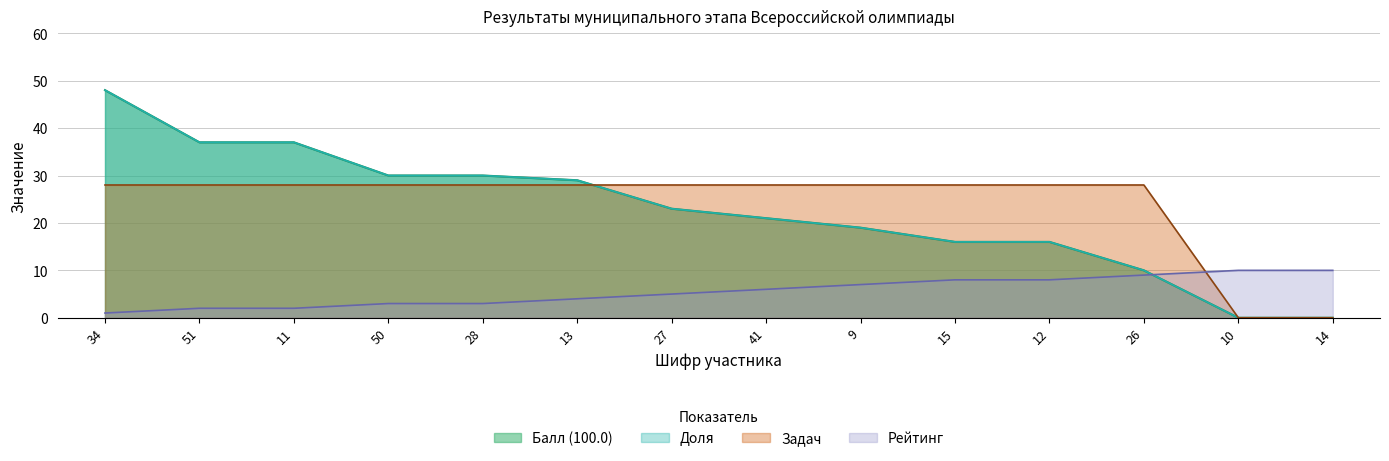

At which category is the sum across all series the highest?

34